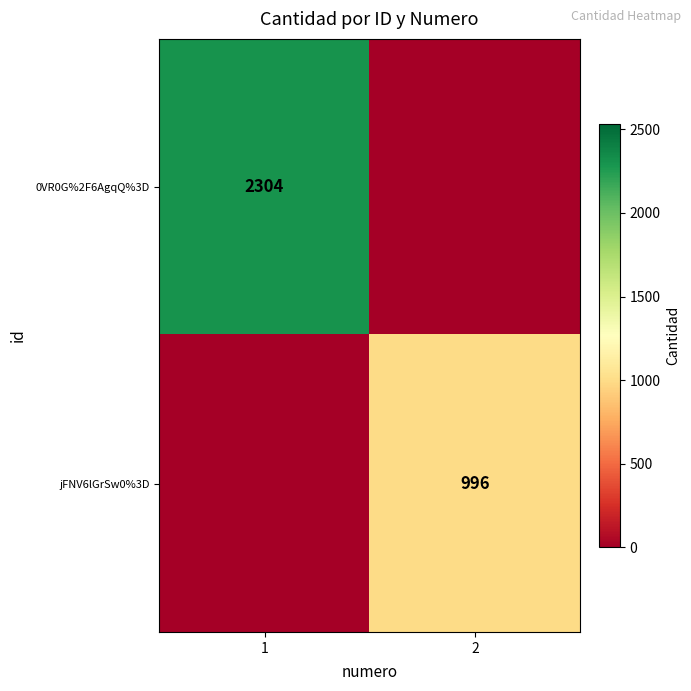

Count the number of data series in this chart.

2